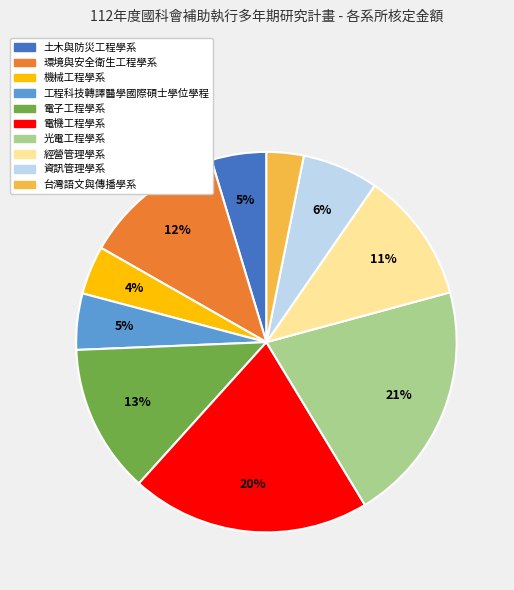

Is the sum of 光電工程學系 and 經營管理學系 greater than half?

No